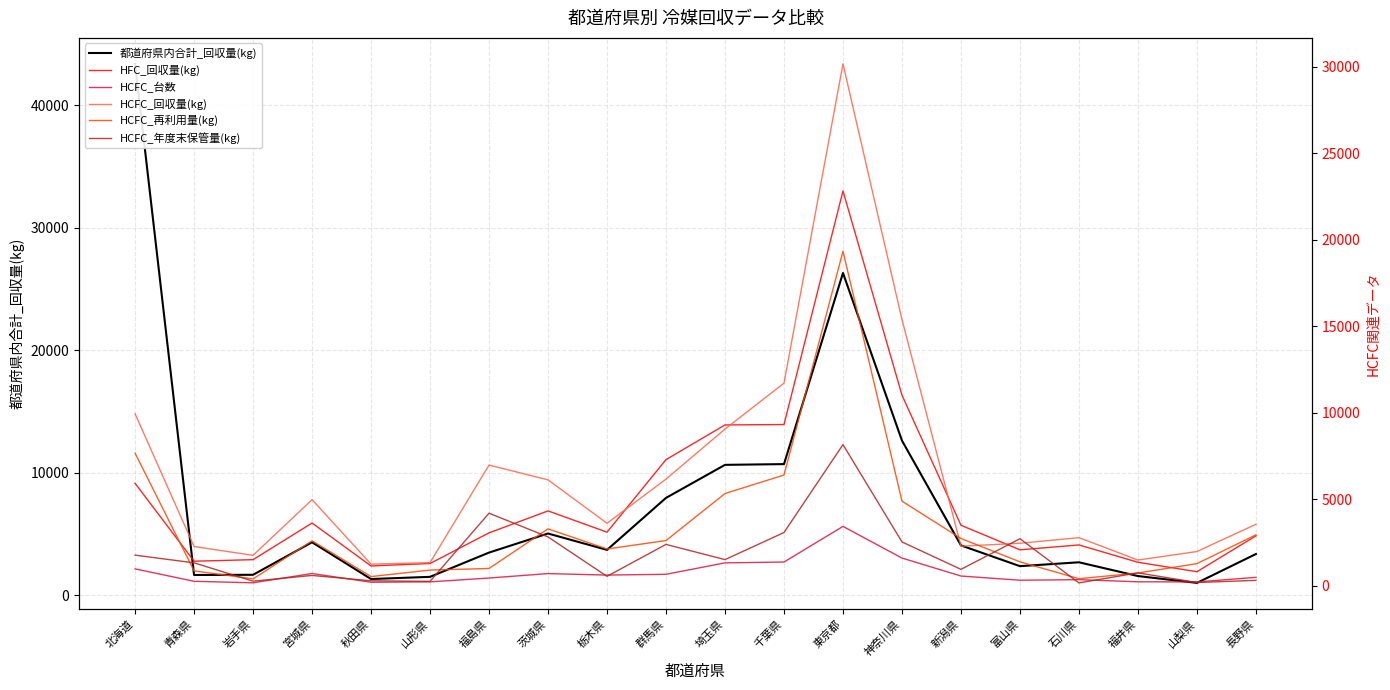

The value of HCFC_台数 at 石川県 is 551. True or false?

False